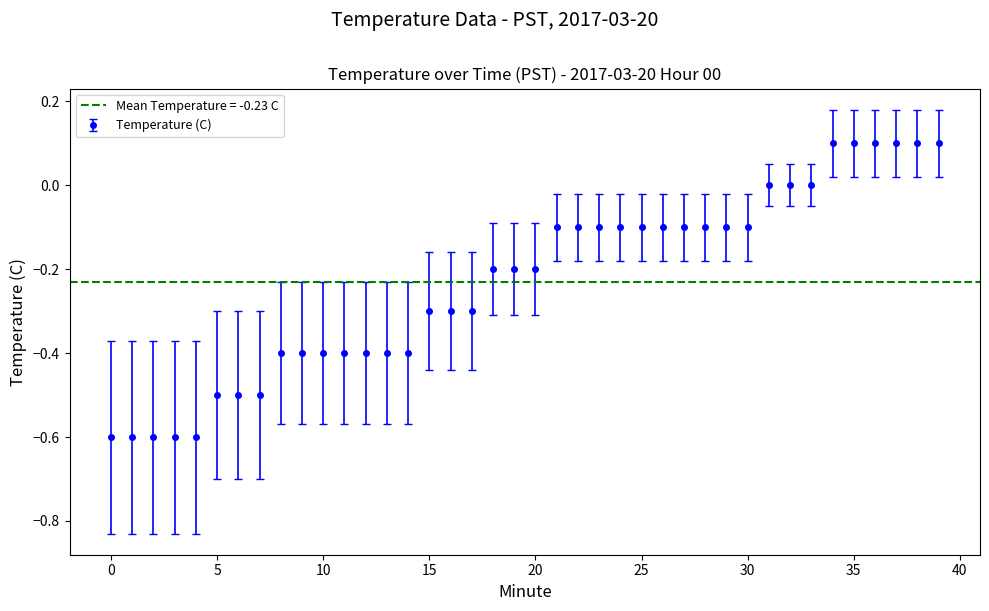

What is the approximate value at 25?

-0.1